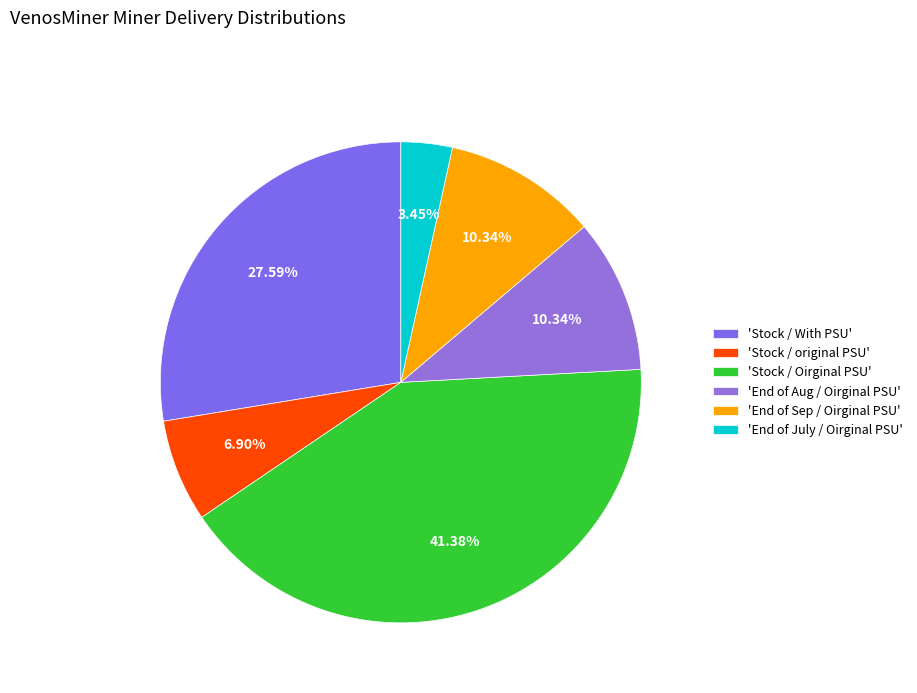

Count the number of slices in the pie.

6